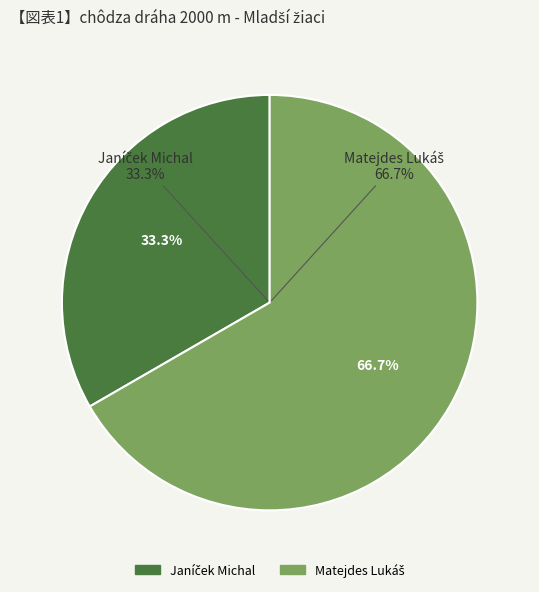

To the nearest percent, what is the difference between the Matejdes Lukáš and Janíček Michal slice percentages?

33%